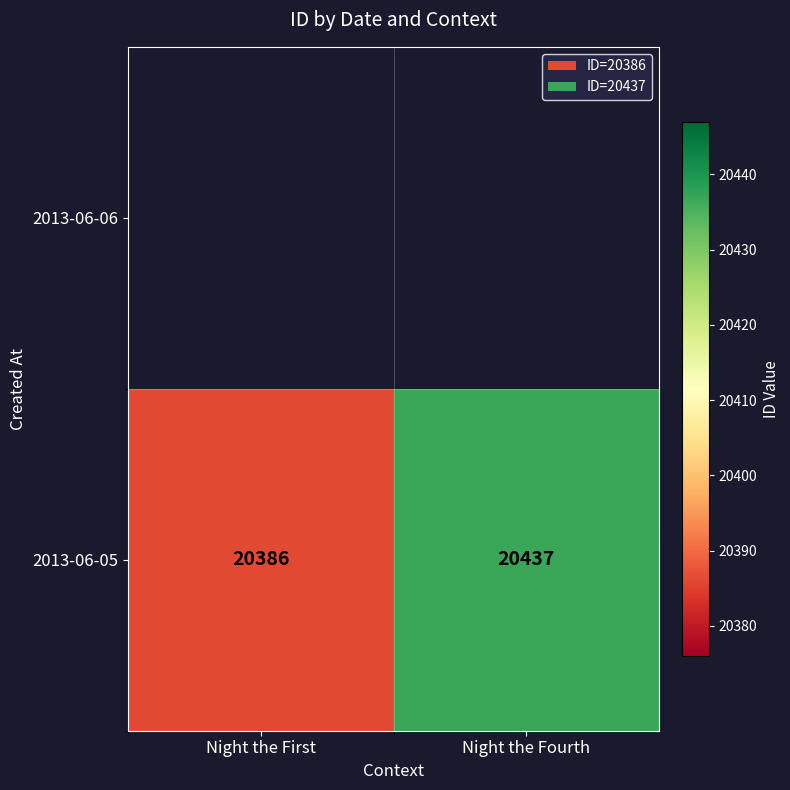

Count the values in the range 20386 to 20437.

2